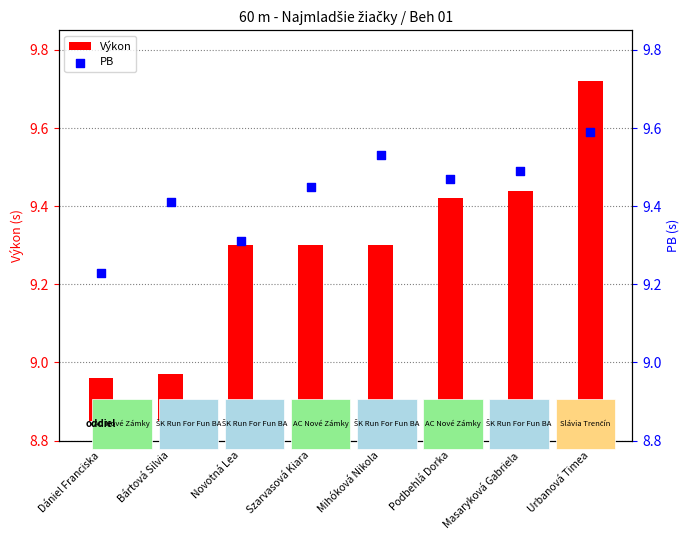

Which series has the widest spread of Y values?

Výkon